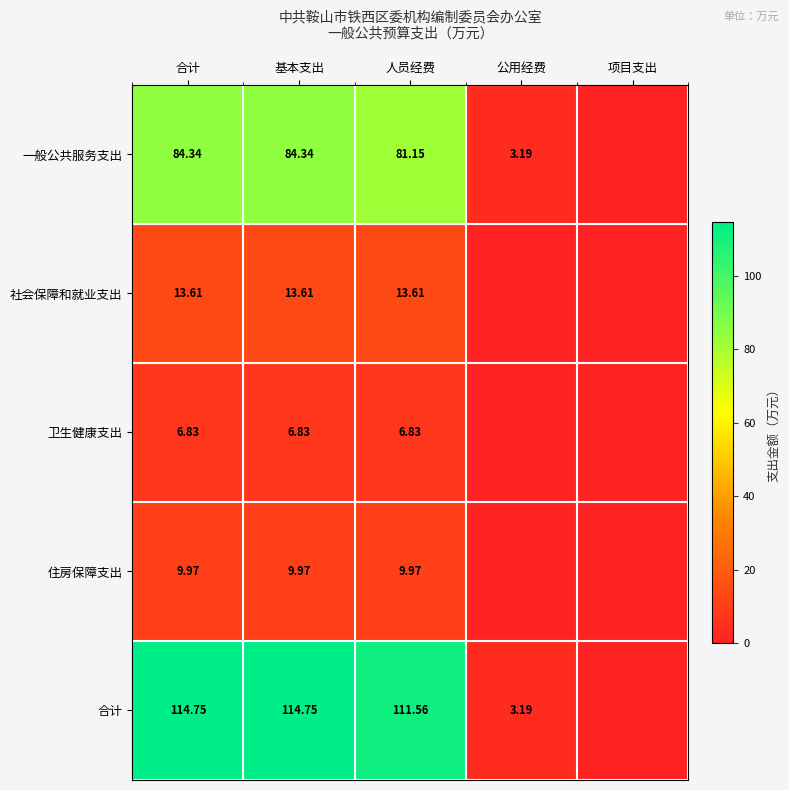

The value of 一般公共服务支出 at 合计 is 128.7. True or false?

False